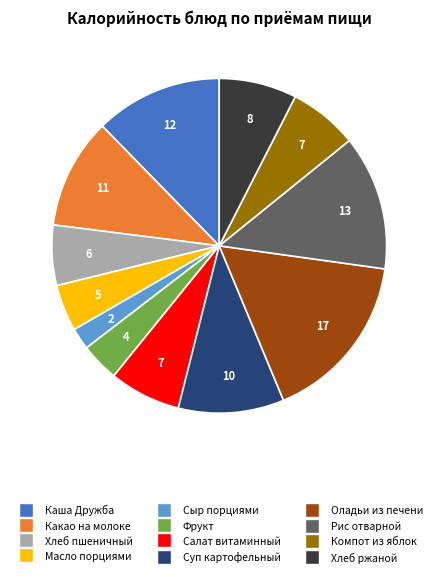

Is there a majority slice in this chart?

No